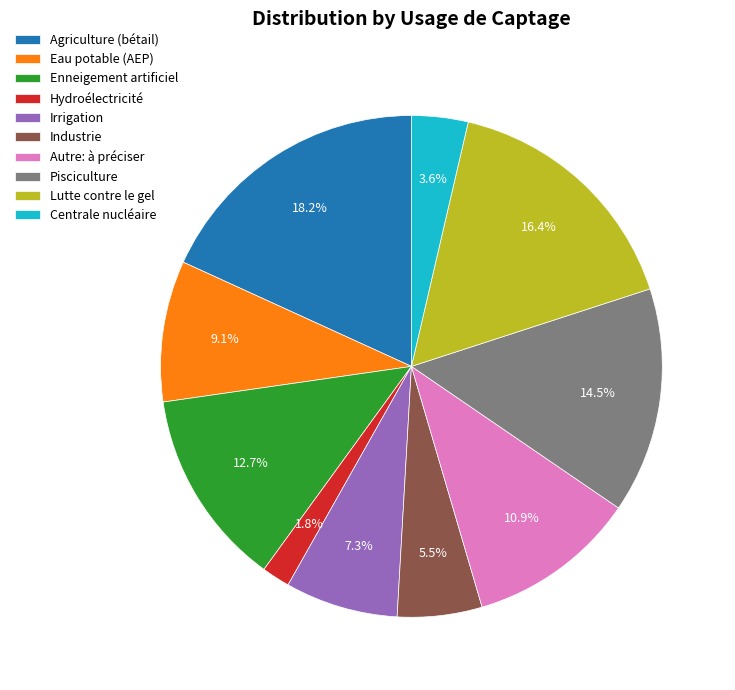

What is the ratio of the value at Autre: à préciser to the value at Enneigement artificiel?

0.9